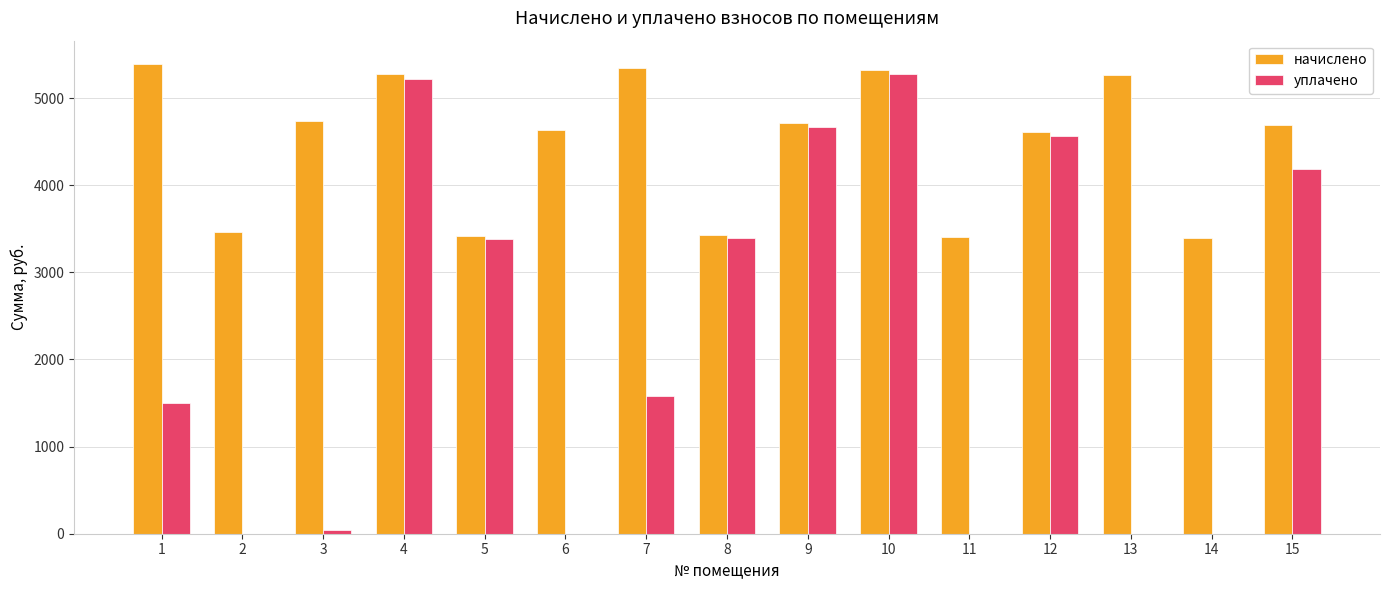

Is it true that начислено equals 4734.0 at 3?

True